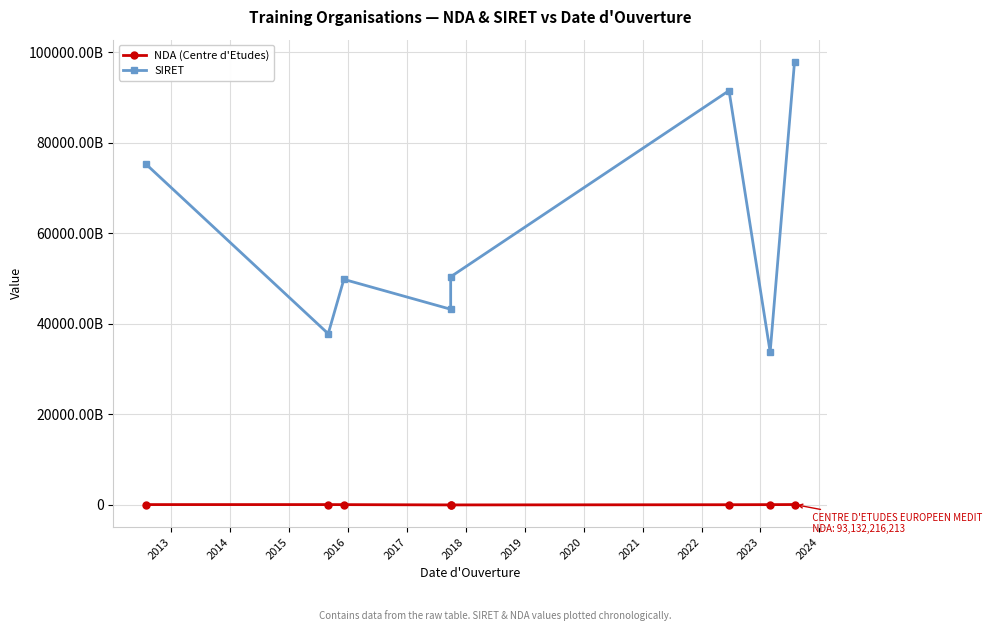

True or false: NDA (Centre d'Etudes) has more than 2 interior local peaks.

False